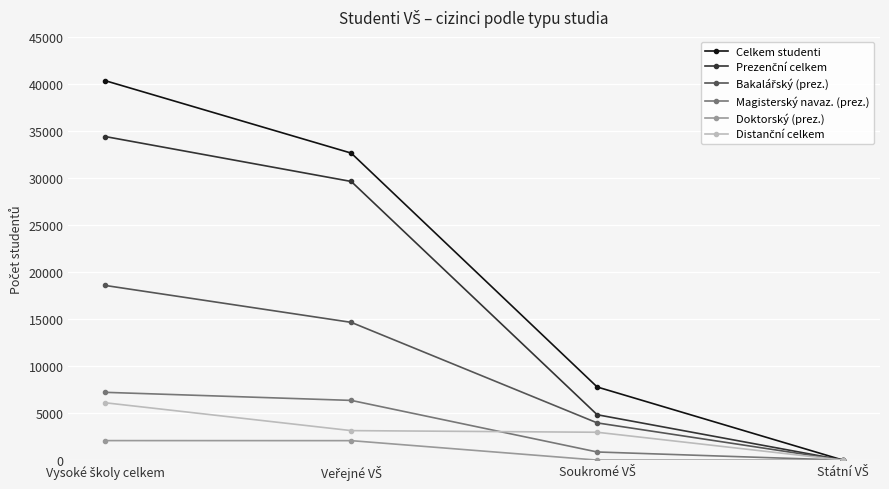

What is the maximum value for Celkem studenti?

40322